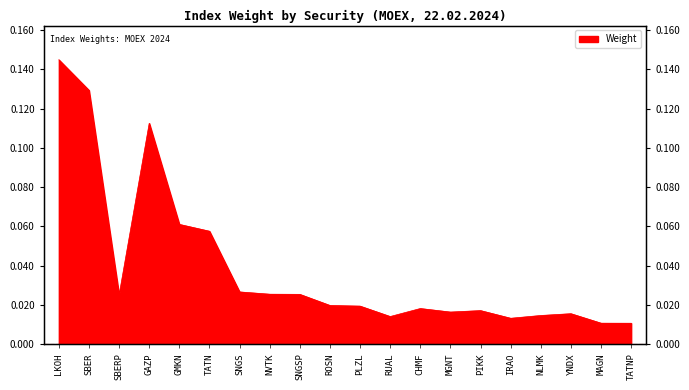

True or false: there are more than 0 points higher than both neighbors.

True